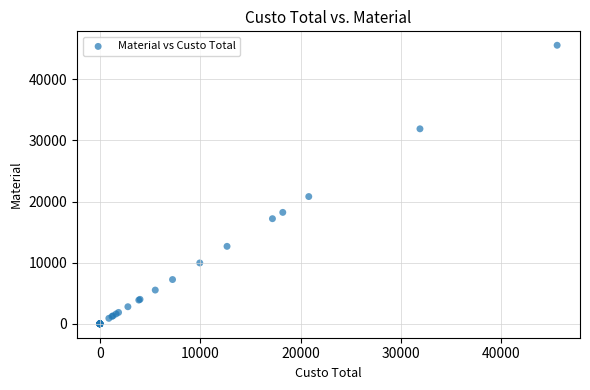

What Y value in the scatter plot is closest to 22787?

20819.6